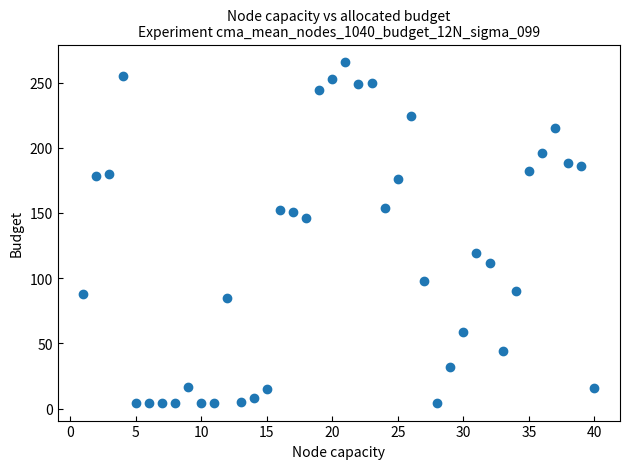

What Y value in the scatter plot is closest to 135?

146